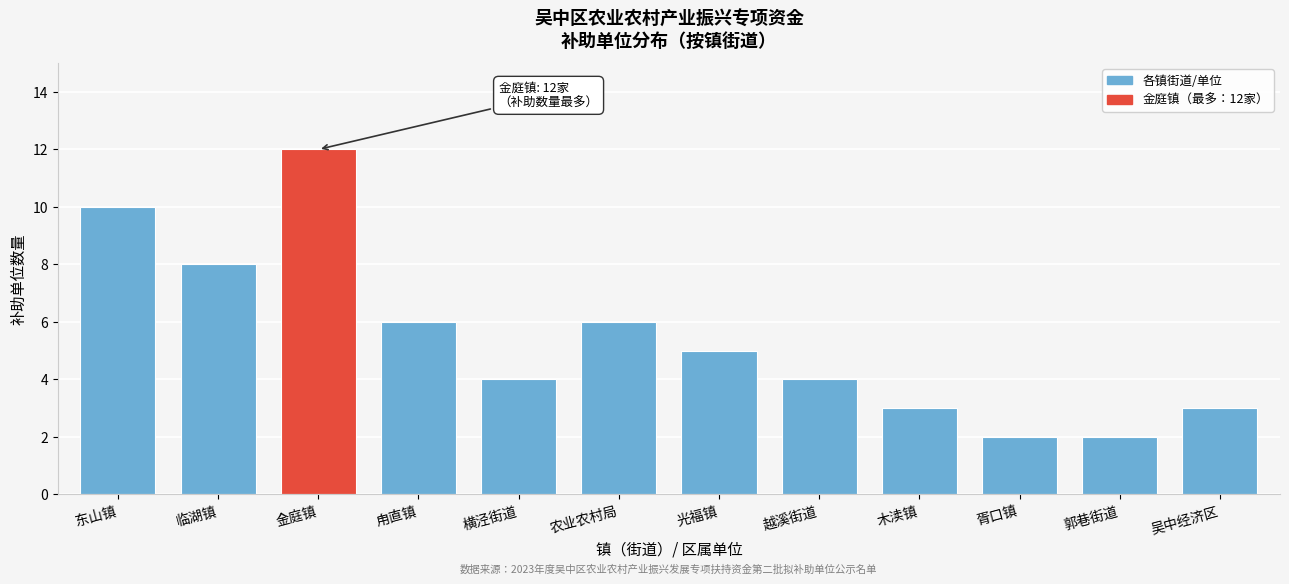

Reading left to right, extract all data points from this chart.

东山镇=10	临湖镇=8	金庭镇=12	甪直镇=6	横泾街道=4	农业农村局=6	光福镇=5	越溪街道=4	木渎镇=3	胥口镇=2	郭巷街道=2	吴中经济区=3